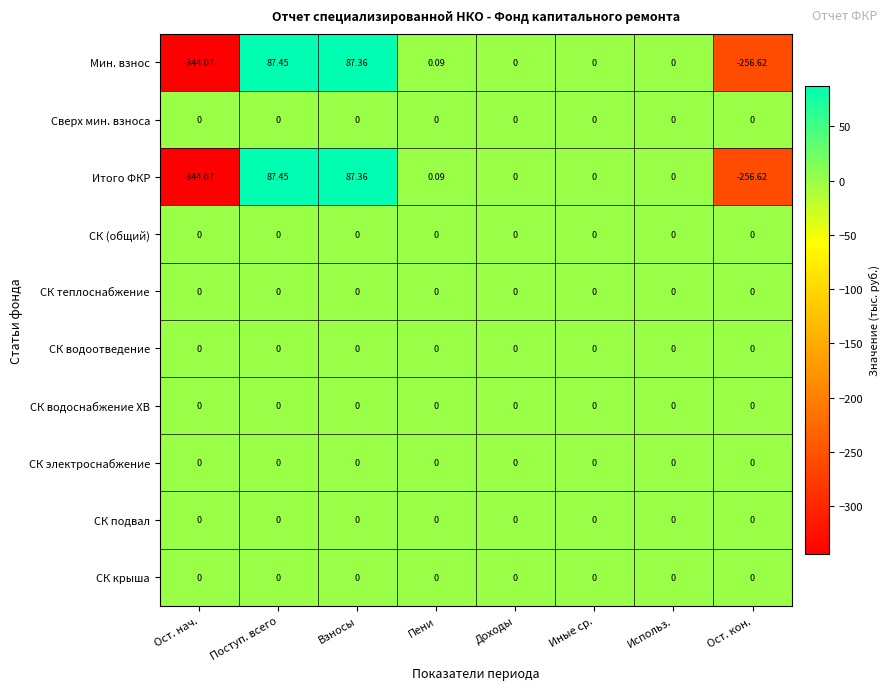

Which category has the highest value across all series?

Поступ. всего